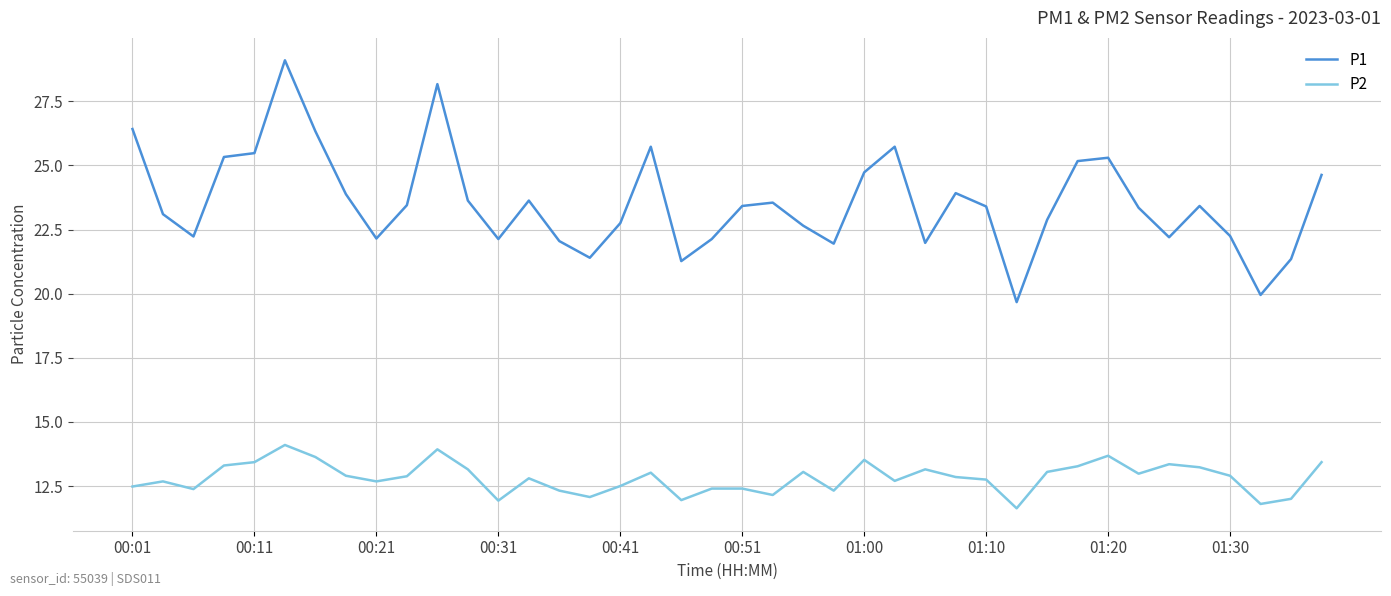

Which series has the widest spread of values?

P1